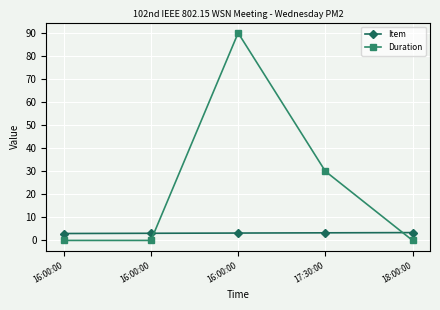

Count the number of data series in this chart.

2